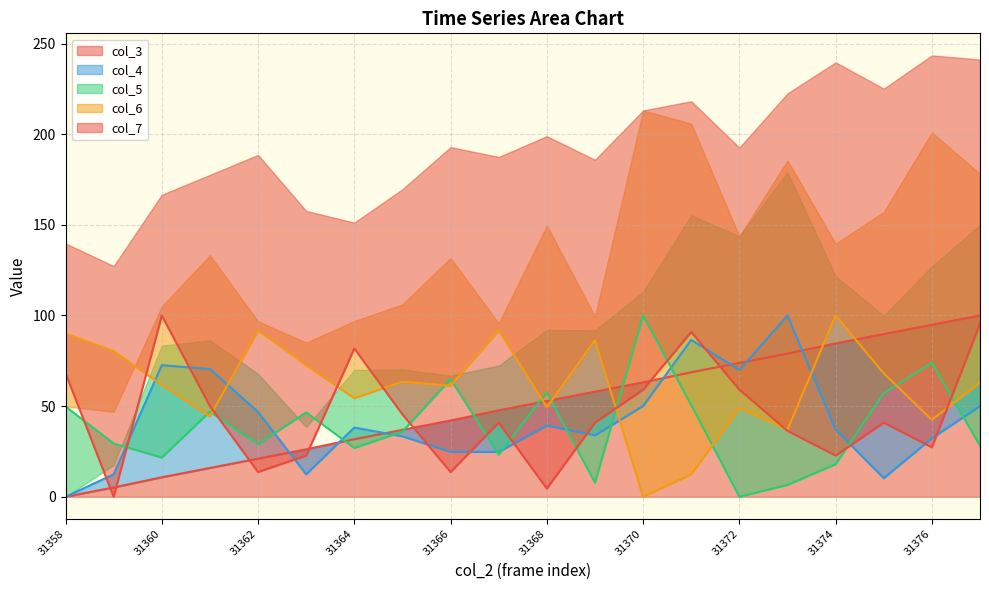

At 31358, list the series in order from smallest to largest.

col_3, col_4, col_5, col_7, col_6